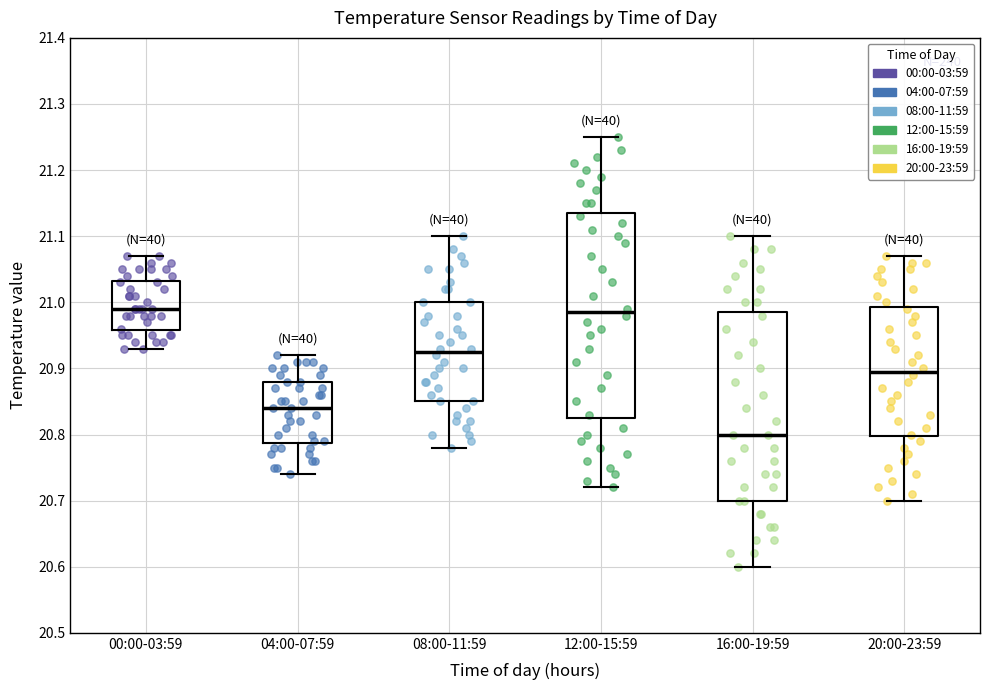

Which box's median line is the lowest?

16:00-19:59